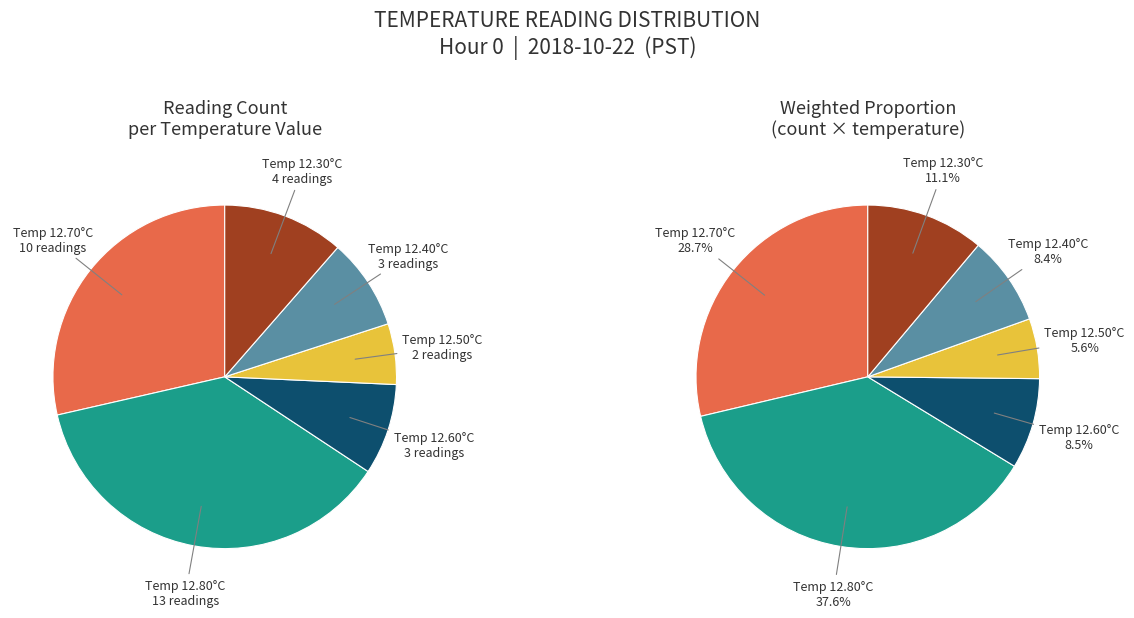

Does any single category account for the majority?

No